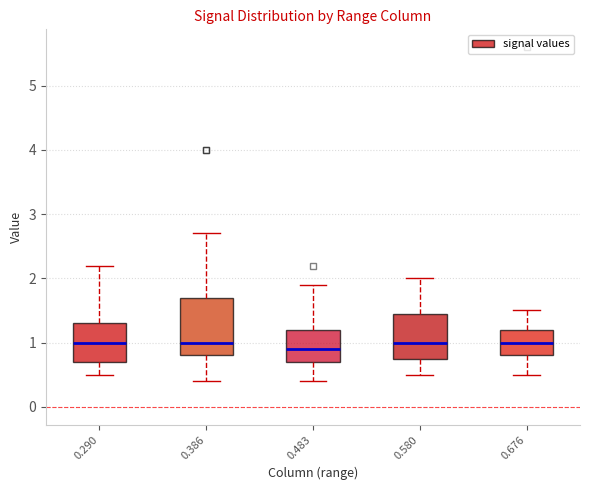

Where is the upper edge of the box at x = 0.290 on the y-axis? The values are not printed on the chart, so give them approximately, as read against the axis.

1.3